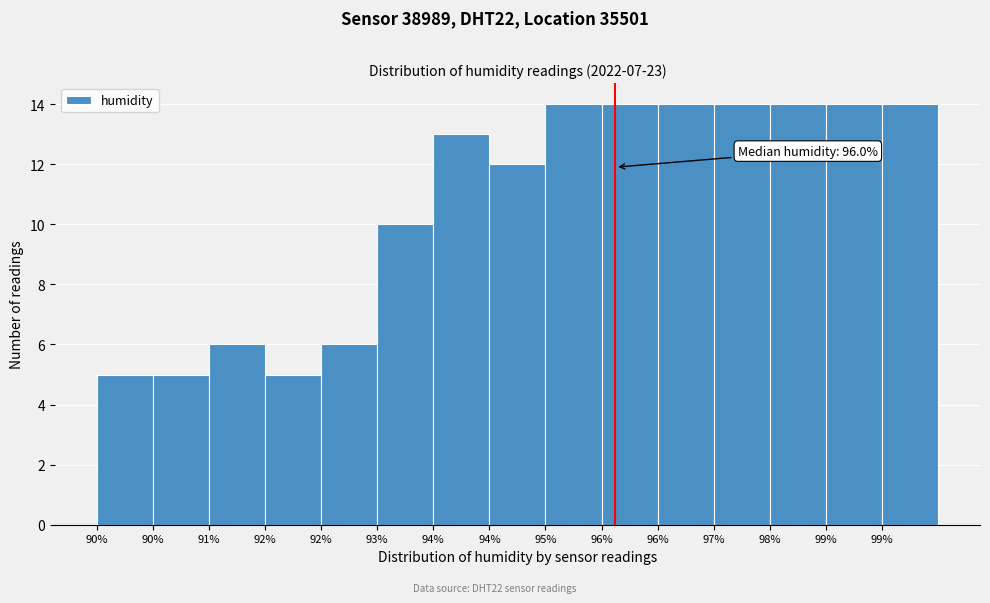

Count the number of data series in this chart.

1